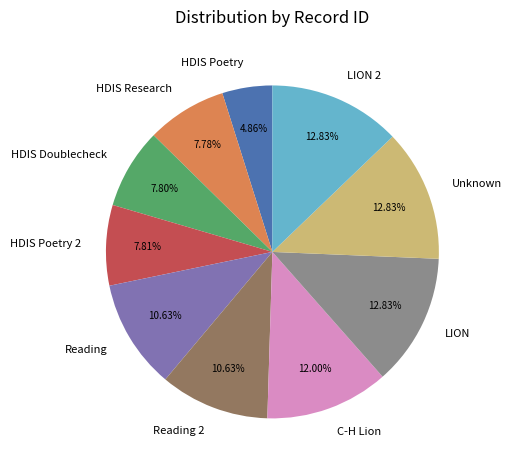

What is the ratio of the value at HDIS Poetry 2 to the value at HDIS Doublecheck?

1.0